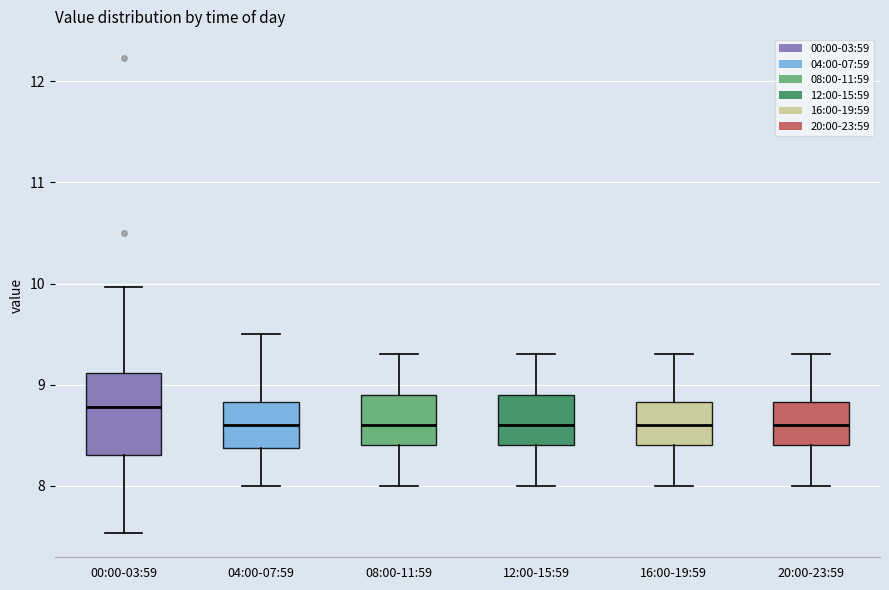

Comparing the boxes themselves (not the whiskers), which one is the tallest?

00:00-03:59